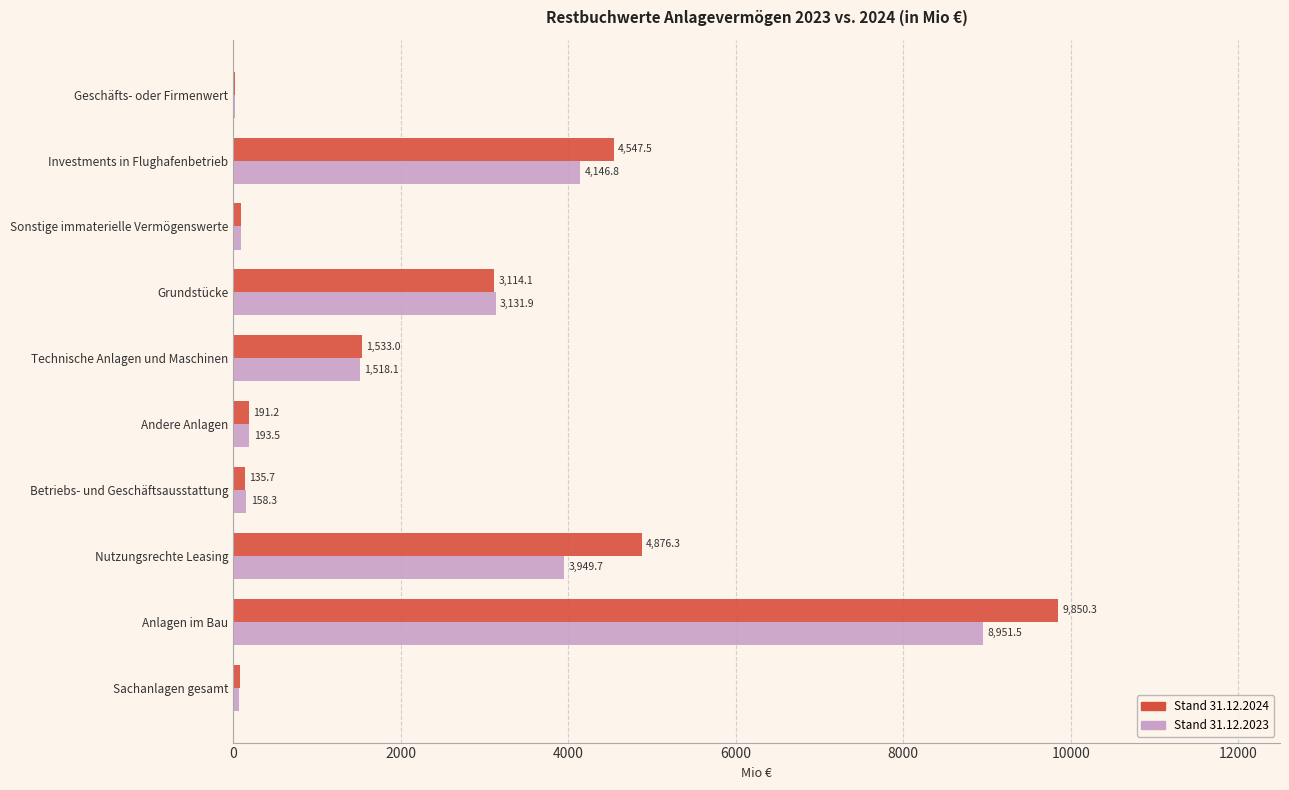

The Stand 31.12.2023 series shows 19.3 at Geschäfts- oder Firmenwert. True or false?

True